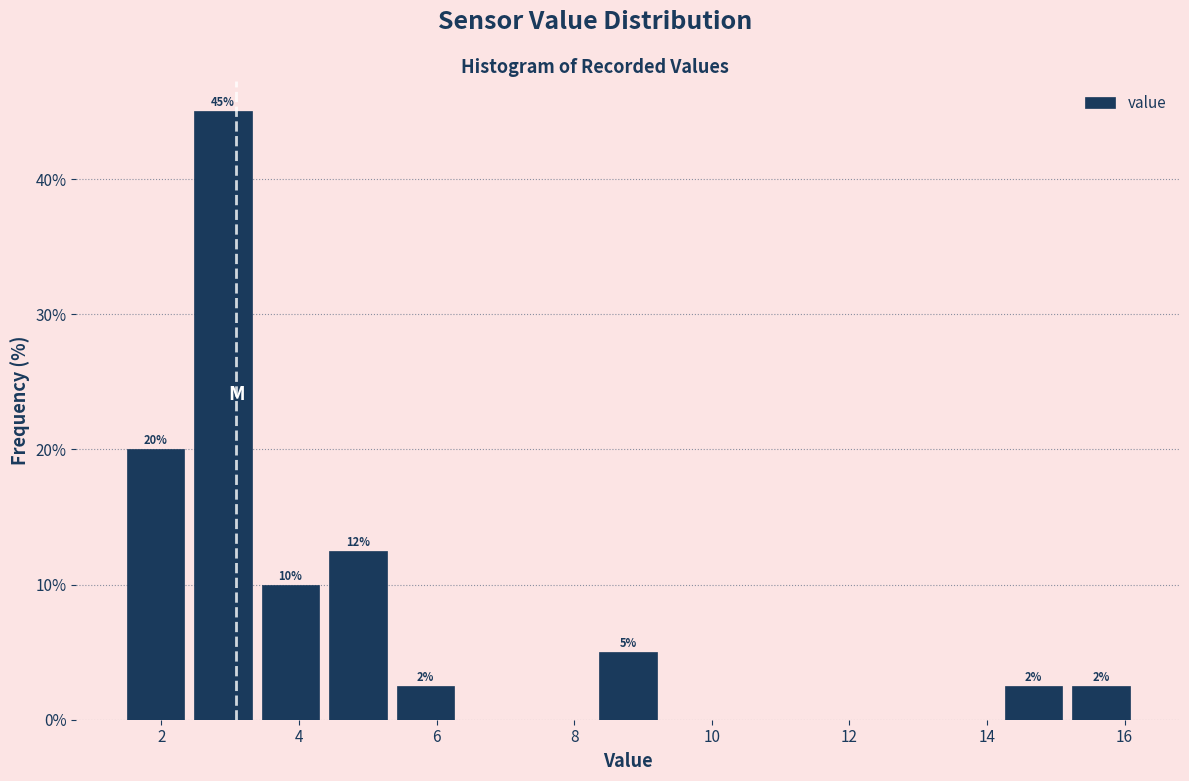

Which range on the x-axis has the tallest bar?

2.4 to 3.4